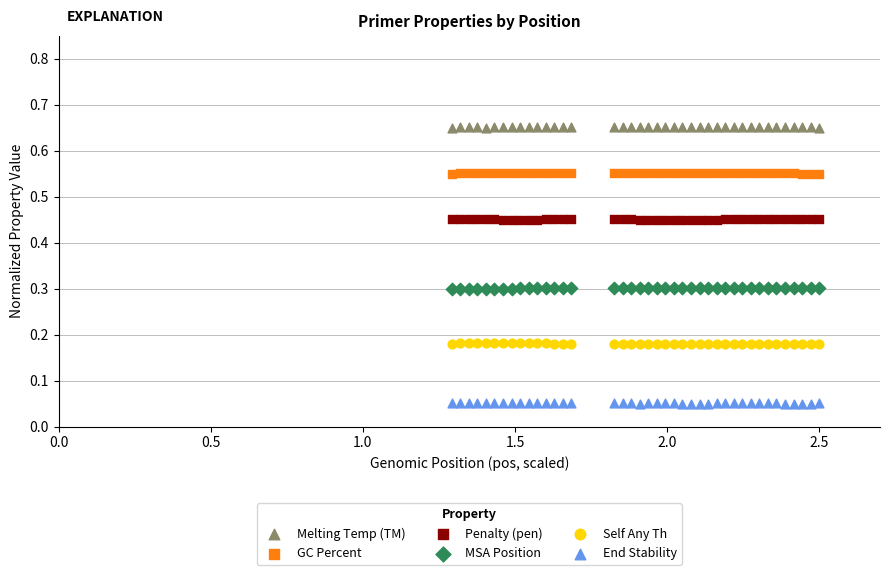

Which series contains the lowest Y value?

End Stability